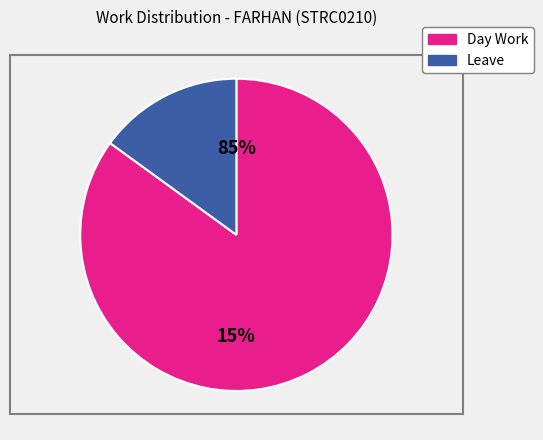

What is the smallest slice in the pie chart?

Leave